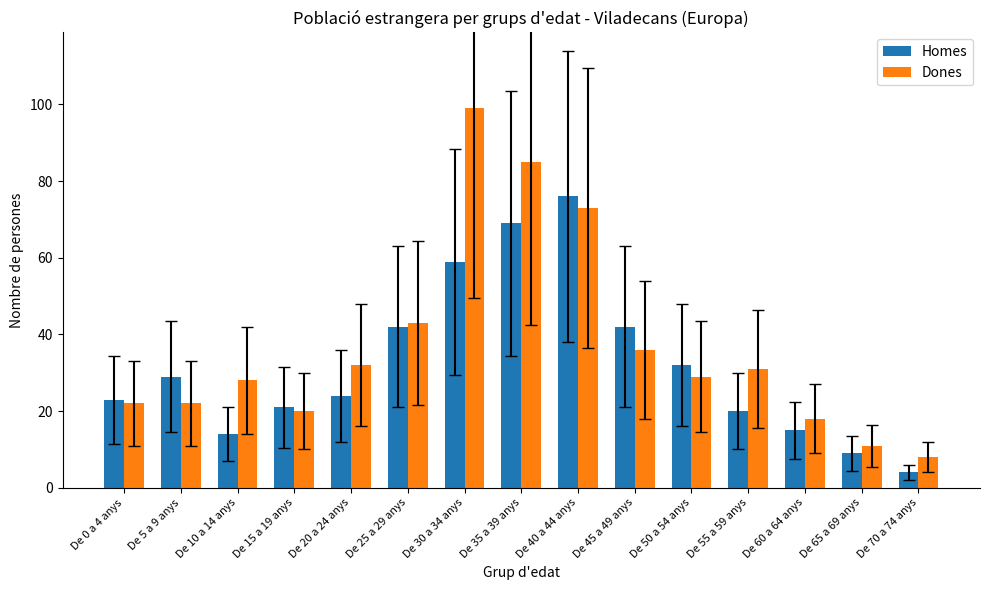

Reading left to right, extract all data points from this chart.

Homes: 23	29	14	21	24	42	59	69	76	42	32	20	15	9	4
Dones: 22	22	28	20	32	43	99	85	73	36	29	31	18	11	8